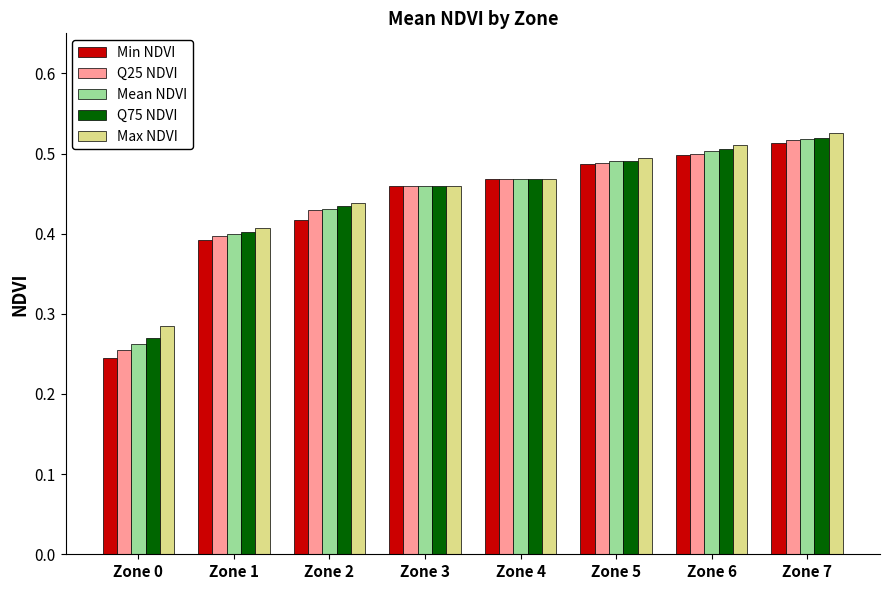

Where is Q25 NDVI nearest to the value 0?

Zone 0